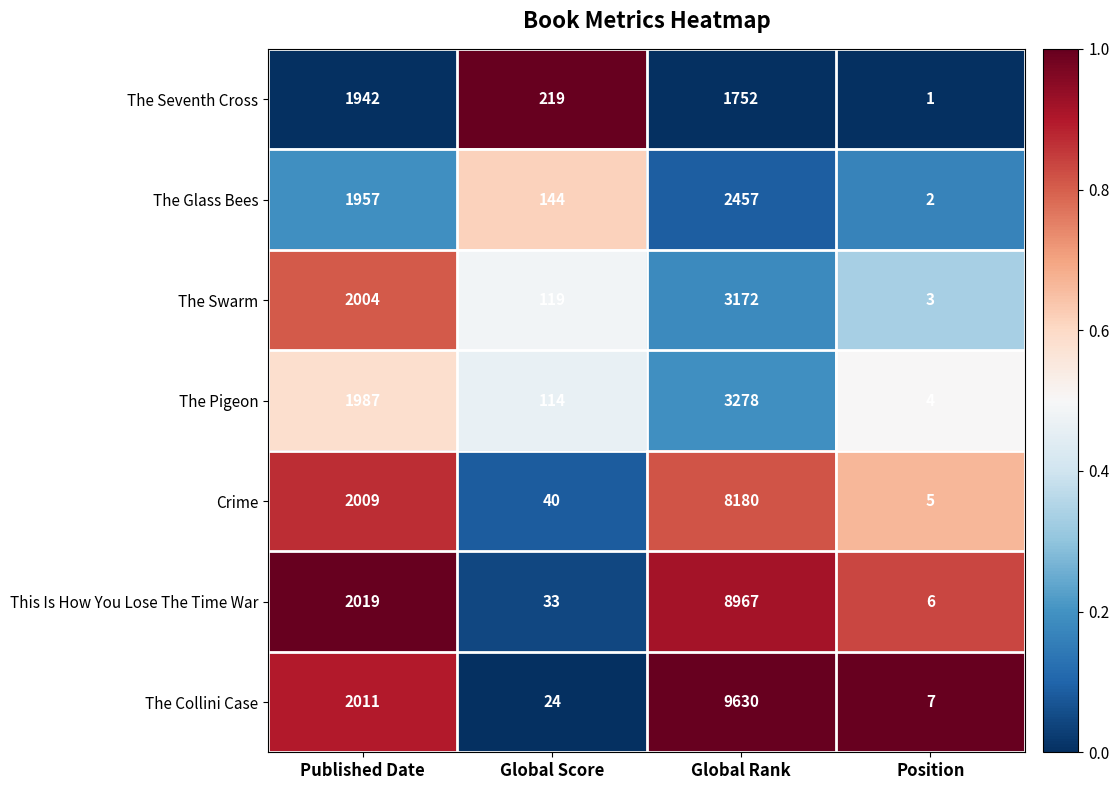

Rank the series at Published Date from highest to lowest value.

This Is How You Lose The Time War, The Collini Case, Crime, The Swarm, The Pigeon, The Glass Bees, The Seventh Cross